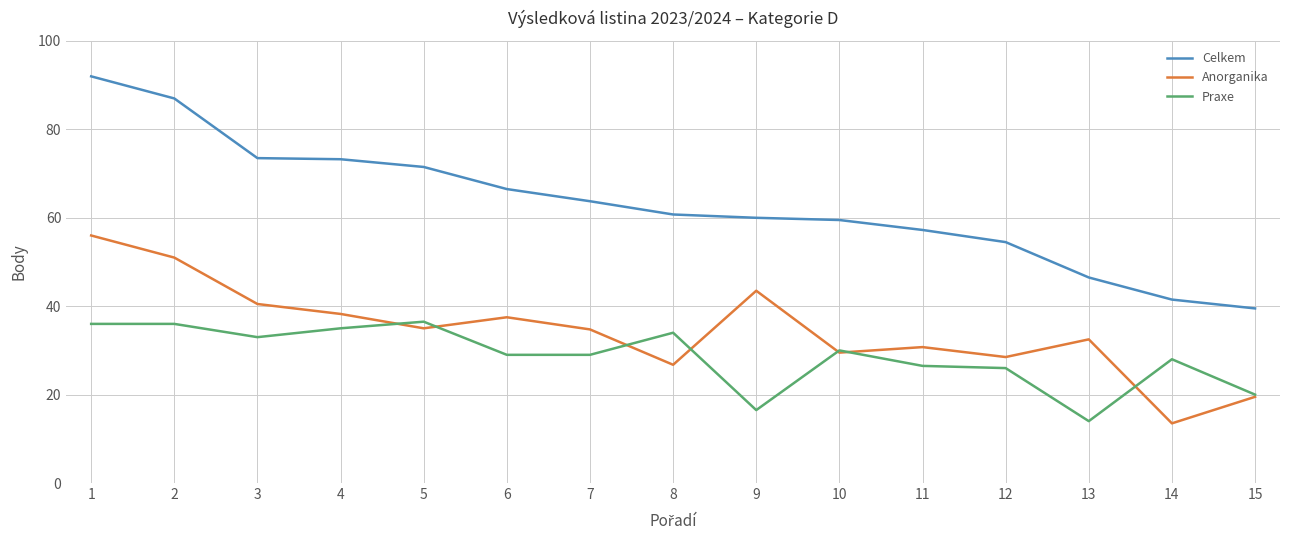

What is the maximum value for Anorganika?

56.0